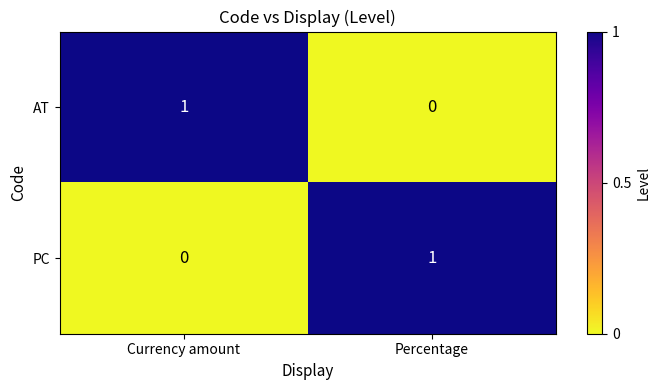

At which label does PC reach its peak?

Percentage